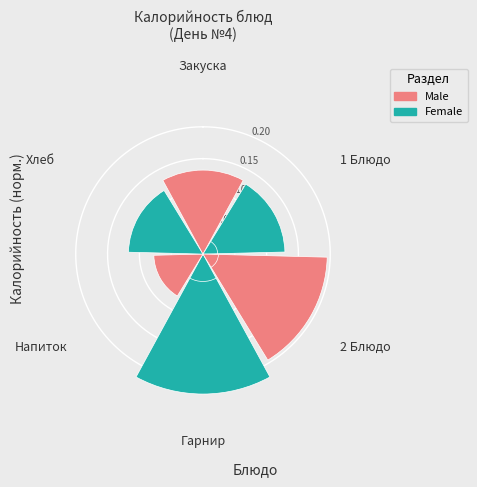

Does Закуска account for over 50% of the chart?

No